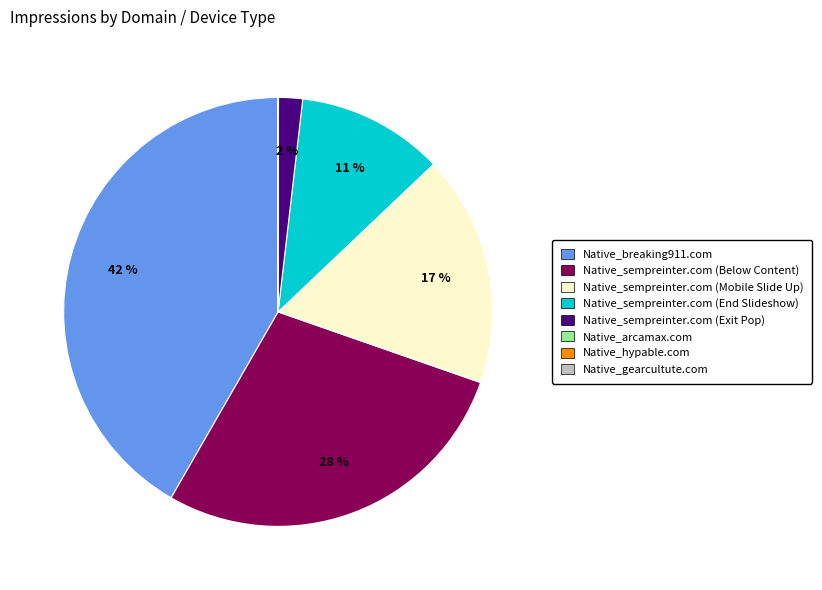

Between Native_sempreinter.com (Mobile Slide Up) and Native_sempreinter.com (Exit Pop), which is larger?

Native_sempreinter.com (Mobile Slide Up)